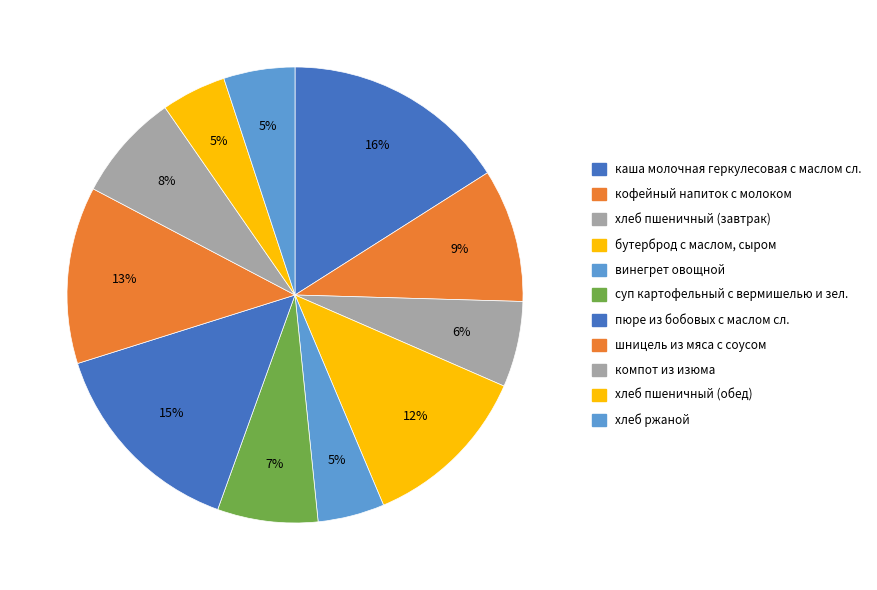

To the nearest percent, what is the difference between the каша молочная геркулесовая с маслом сл. and хлеб пшеничный (завтрак) slice percentages?

10%